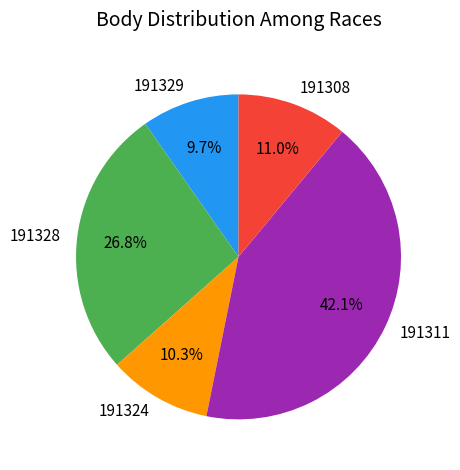

Between 191324 and 191311, which is larger?

191311